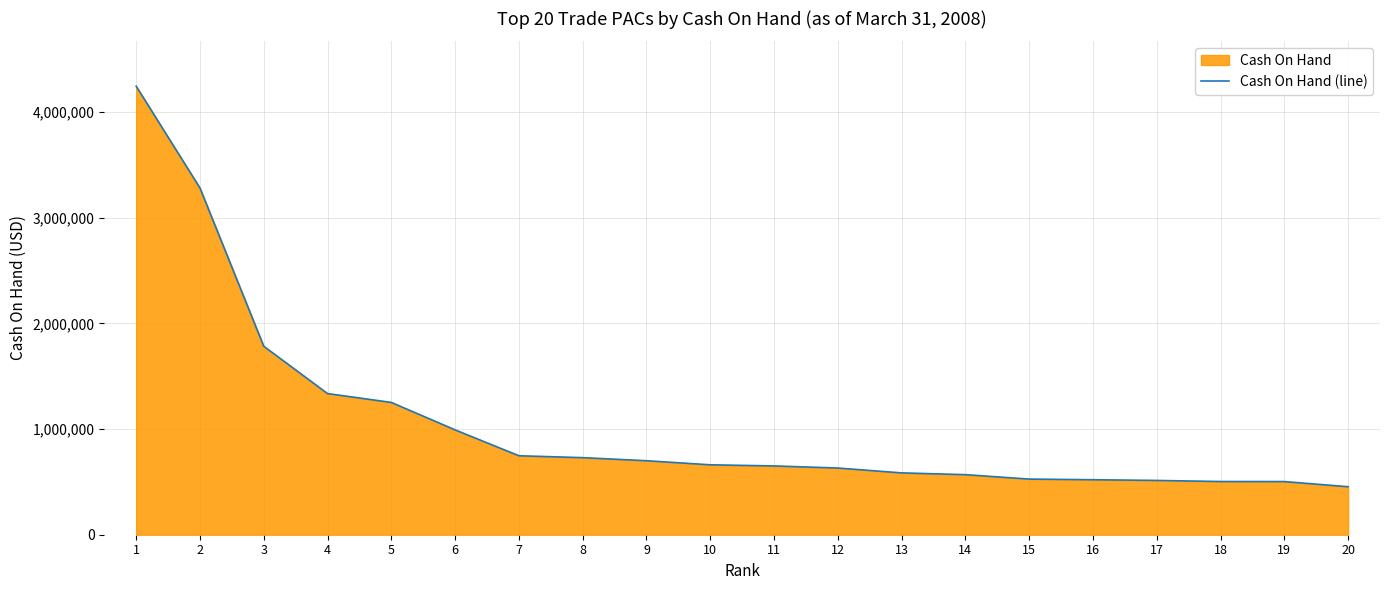

Rank the categories by value from lowest to highest.

20, 19, 18, 17, 16, 15, 14, 13, 12, 11, 10, 9, 8, 7, 6, 5, 4, 3, 2, 1